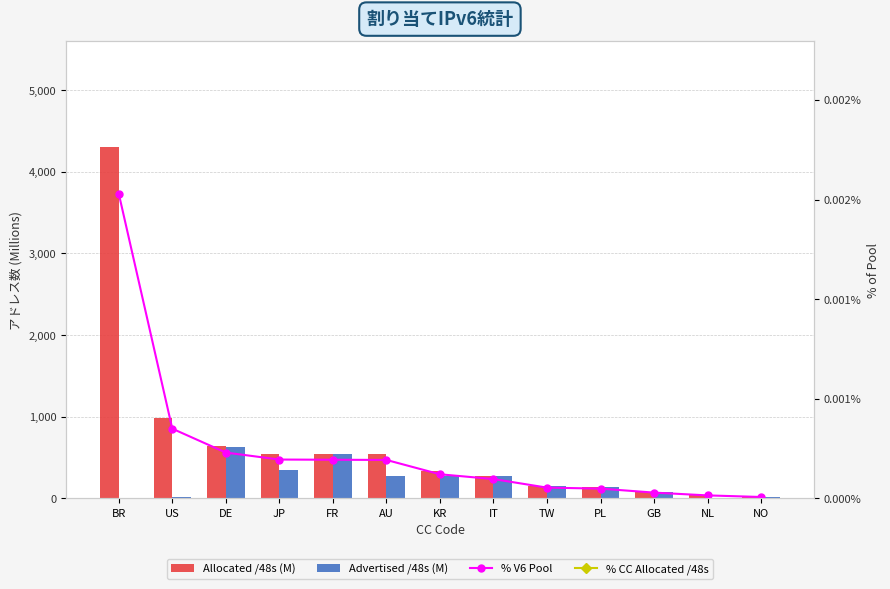

What is the maximum value for Advertised /48s (M)?

635.3